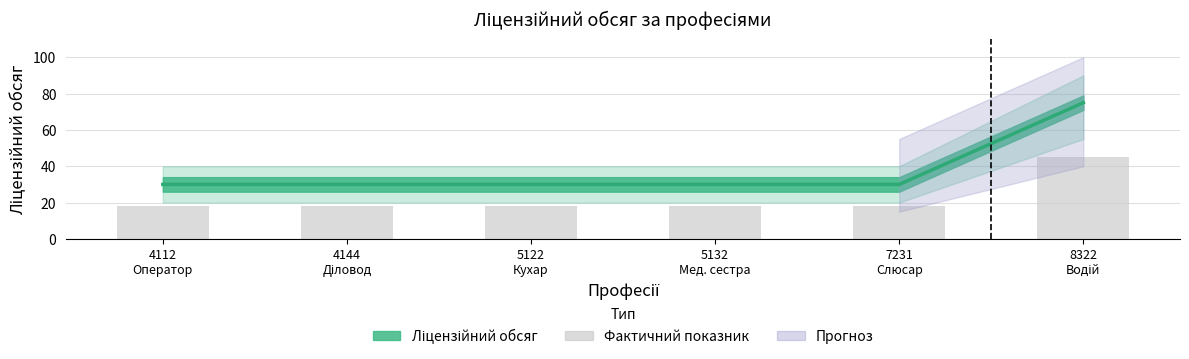

The chart shows a value of 30 at 4112
Оператор. True or false?

False